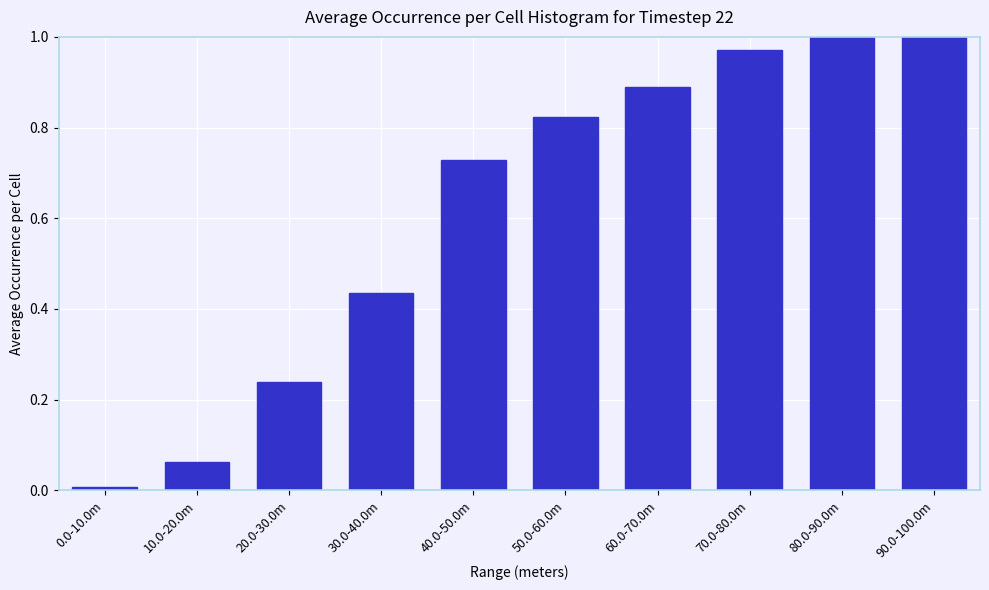

What position from the left is 70.0-80.0m?

8